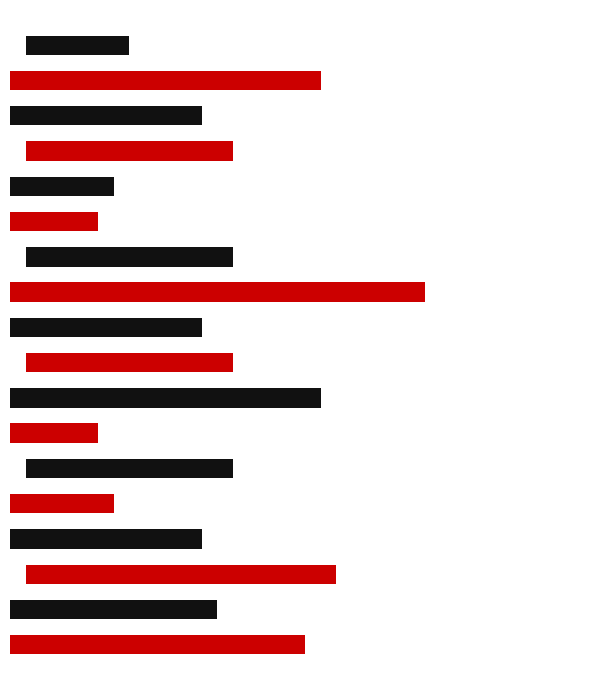

What is the value of the 2nd bar from the left?

2